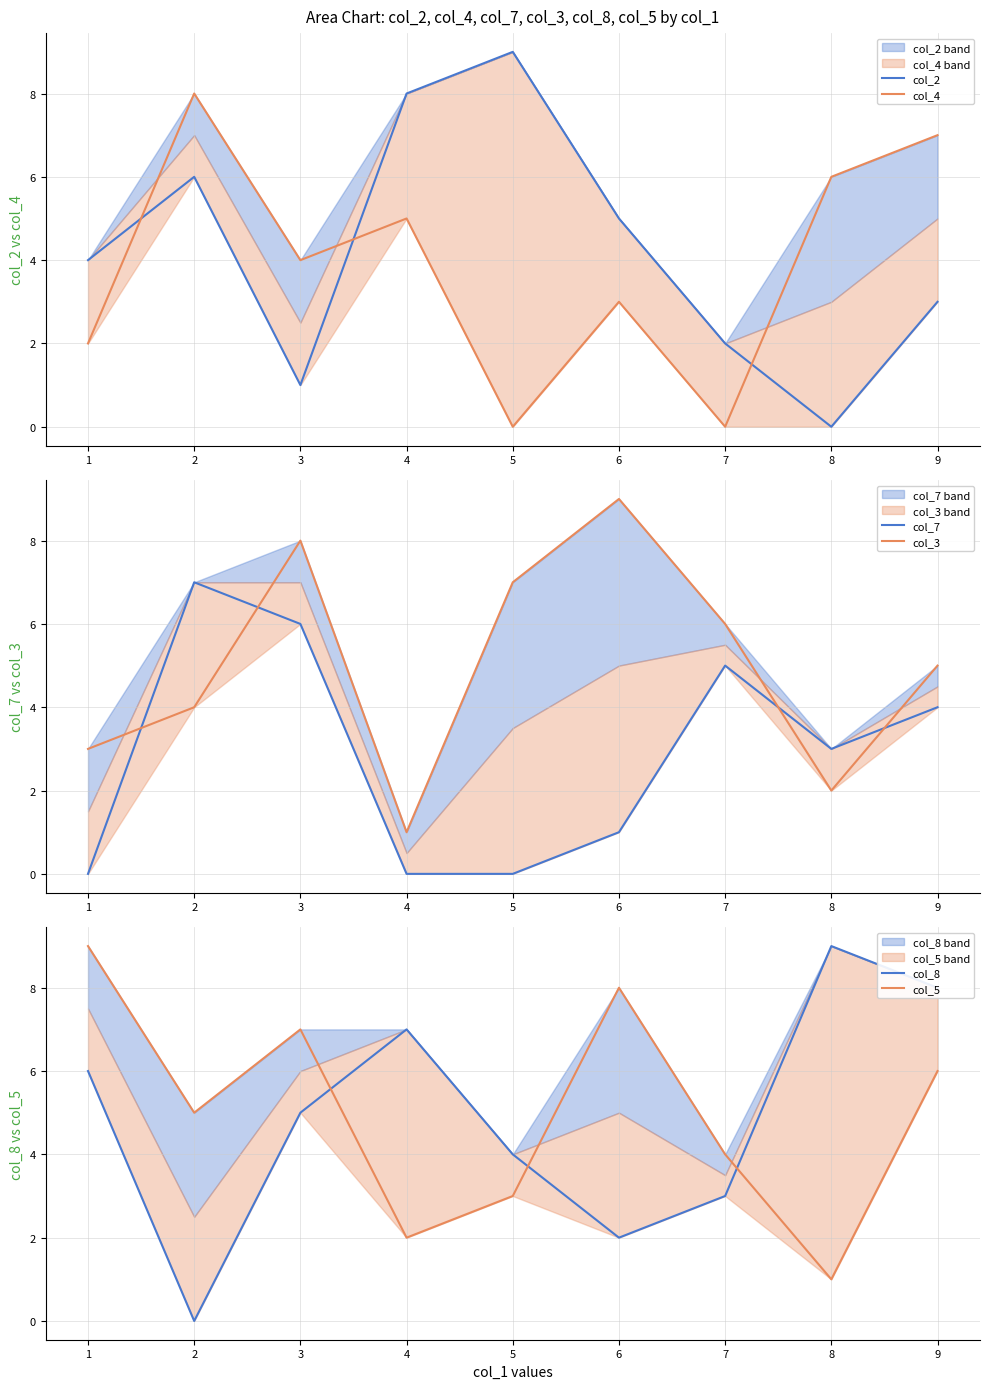

List the labels in order of col_5 value, largest first.

1, 6, 3, 9, 2, 7, 5, 4, 8